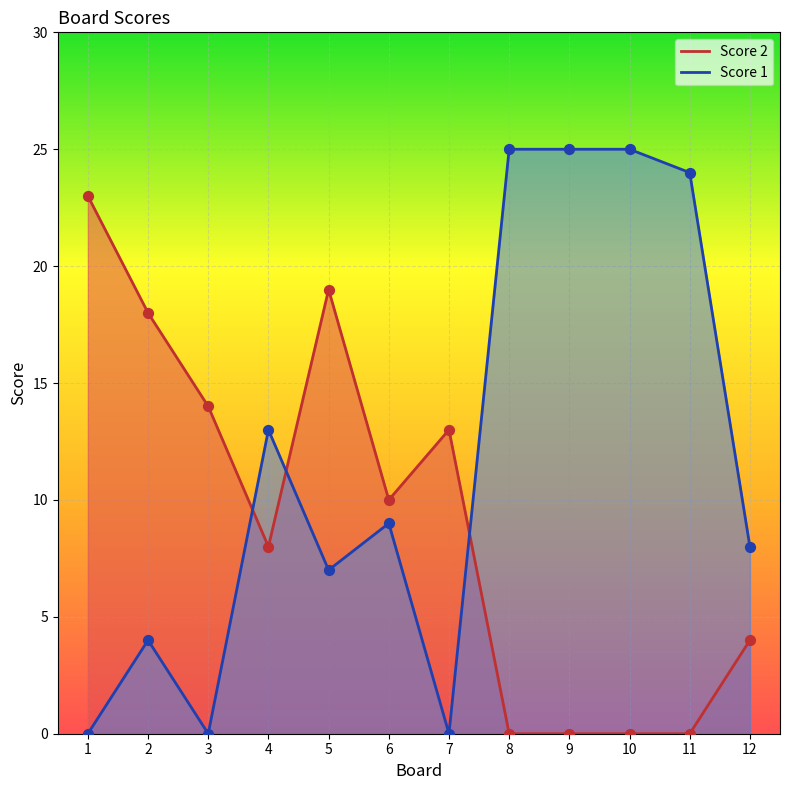

What are all the series names shown in the legend?

Score 2, Score 1